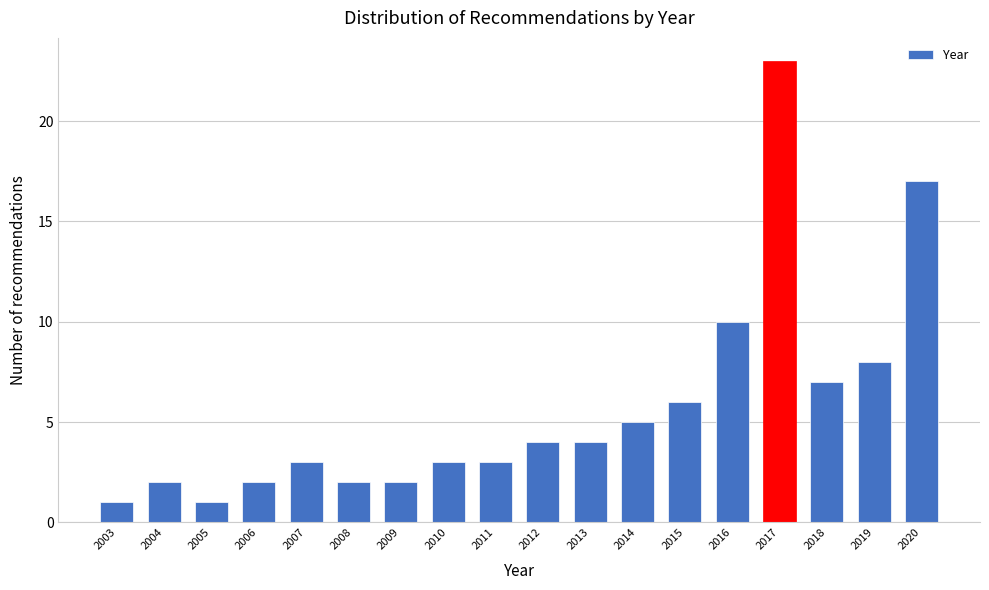

Reading left to right, transcribe all the data shown in this chart.

2003=1	2004=2	2005=1	2006=2	2007=3	2008=2	2009=2	2010=3	2011=3	2012=4	2013=4	2014=5	2015=6	2016=10	2017=23	2018=7	2019=8	2020=17